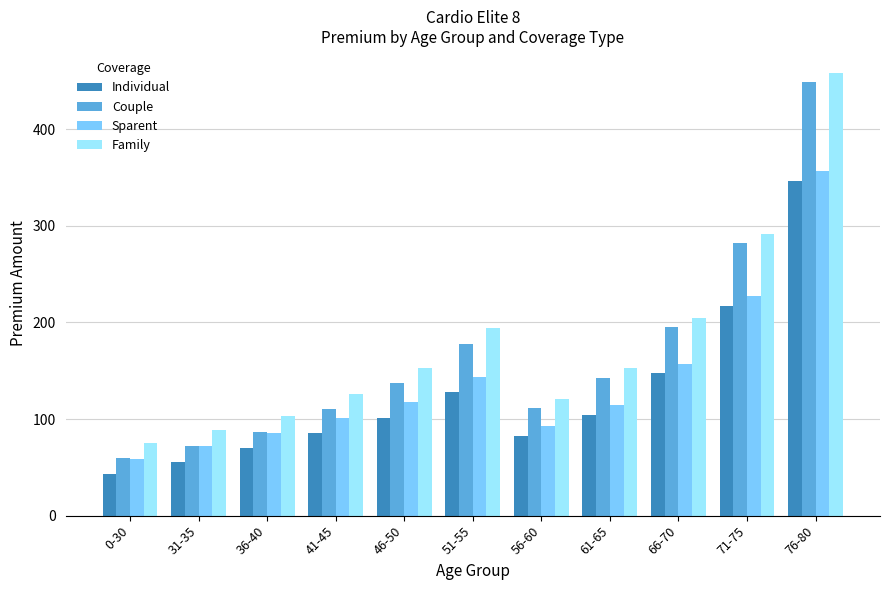

At which category does the chart reach its peak across all series?

76-80